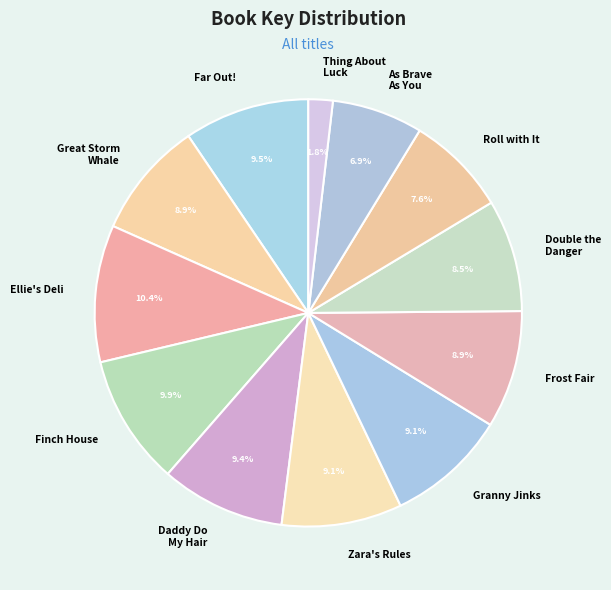

To the nearest percent, what is the average slice percentage?

8%